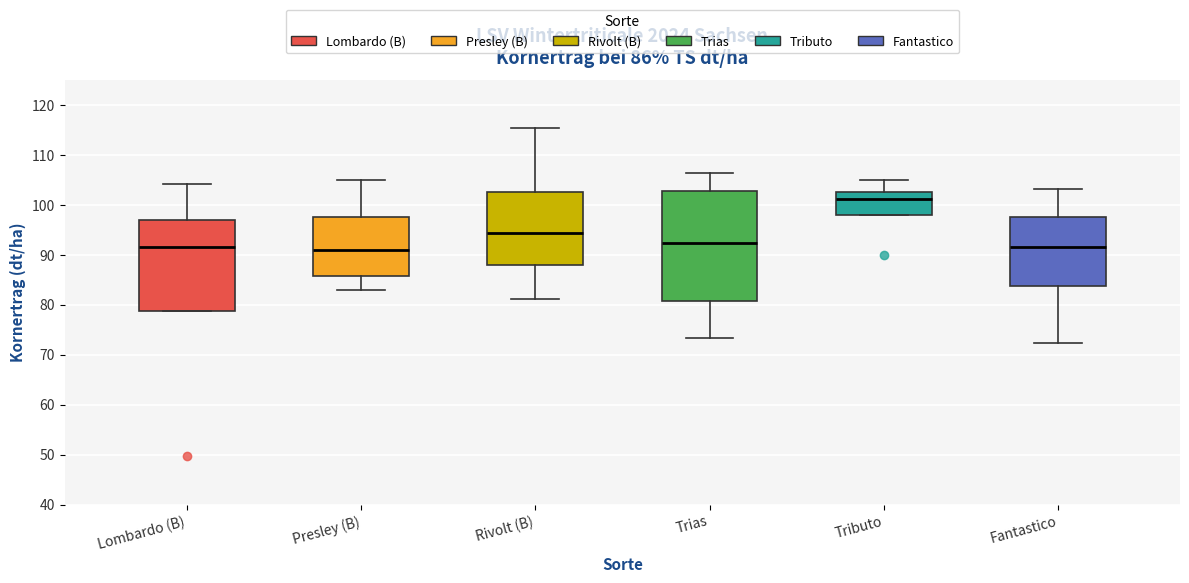

Comparing the boxes themselves (not the whiskers), which one is the tallest?

Trias